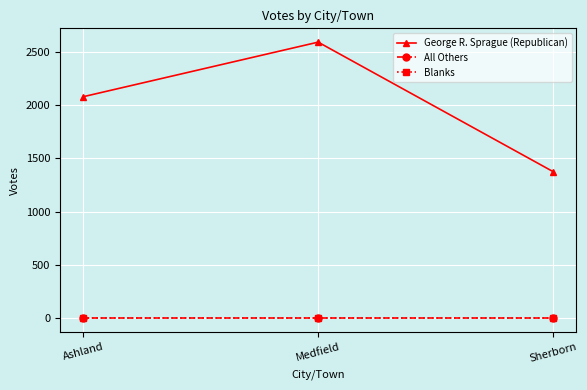

What is the difference between the highest and lowest values at Sherborn?

1377